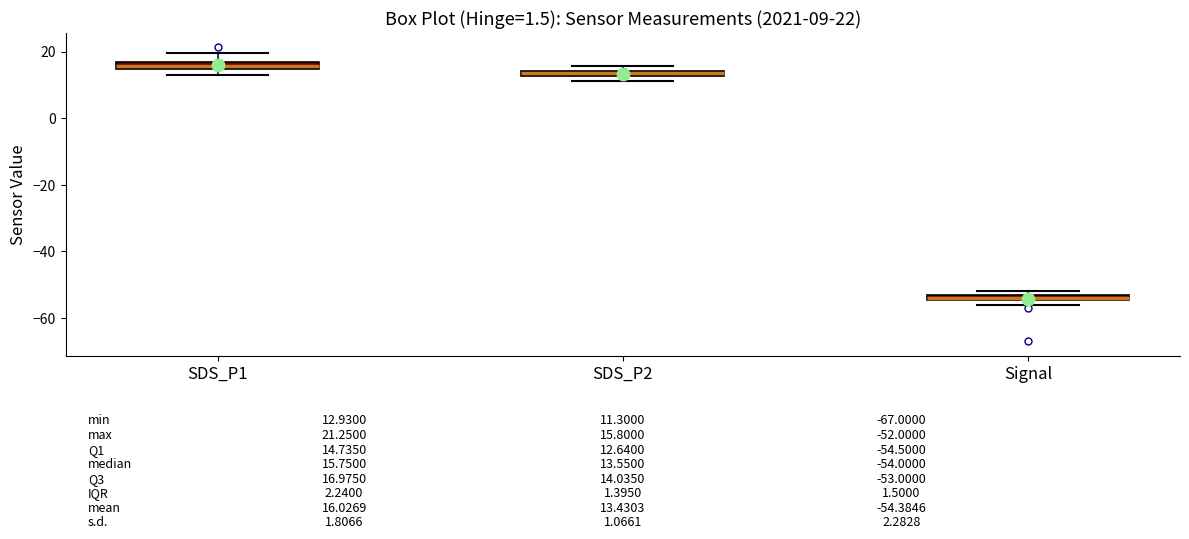

Which box's median line is the highest?

SDS_P1